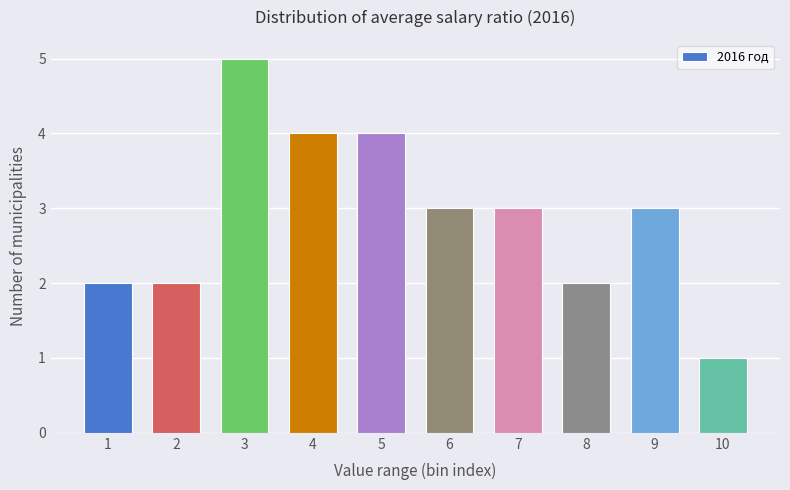

Reading left to right, transcribe all the data shown in this chart.

1=2	2=2	3=5	4=4	5=4	6=3	7=3	8=2	9=3	10=1